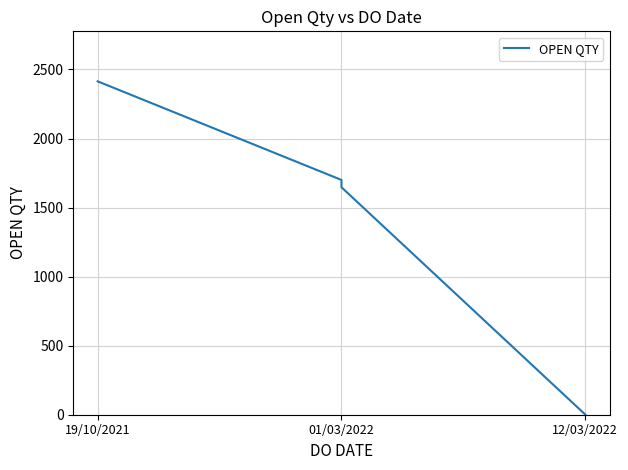

Count the number of categories in the chart.

4